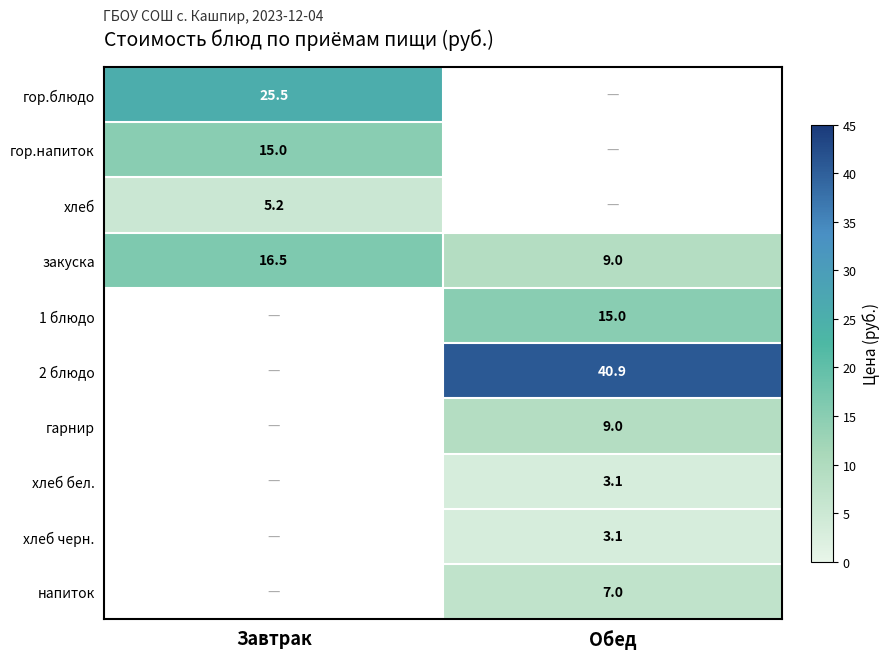

Is it true that хлеб equals 5.2 at Завтрак?

True